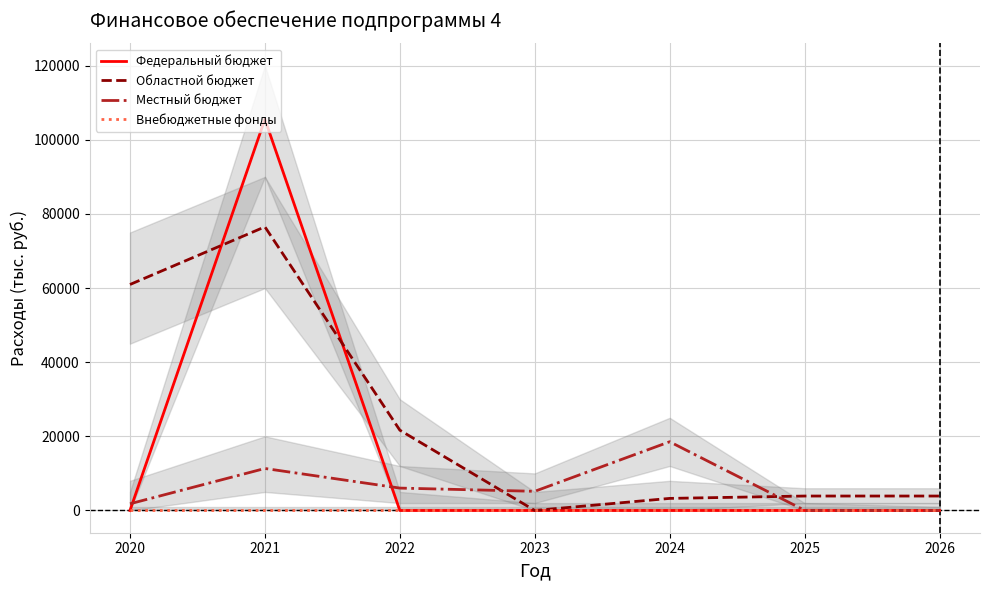

How many data points does each series have?

7